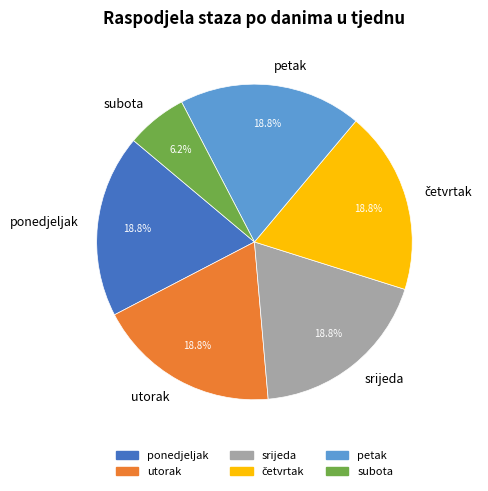

Is it true that subota is 12% of the pie?

False